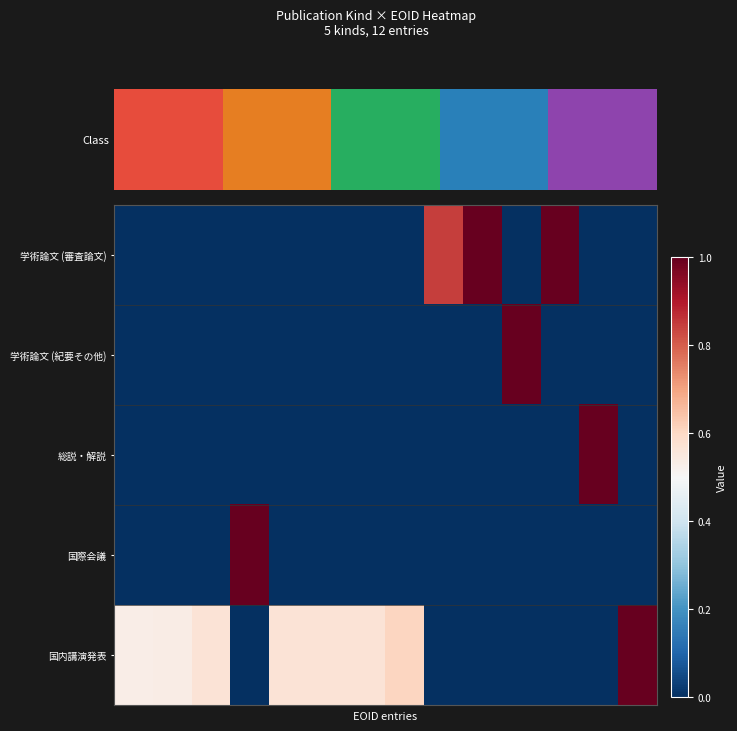

At which category is the sum across all series the highest?

3